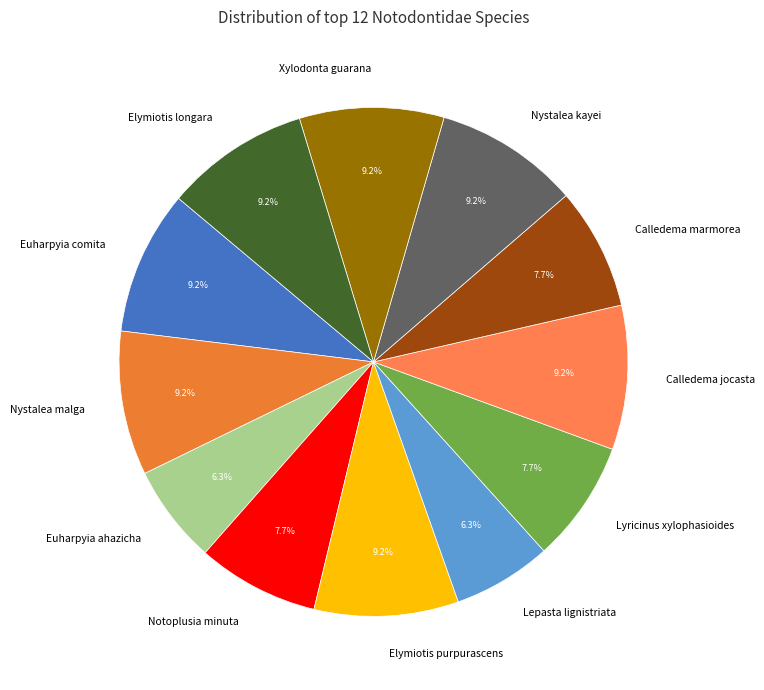

Is there a majority slice in this chart?

No